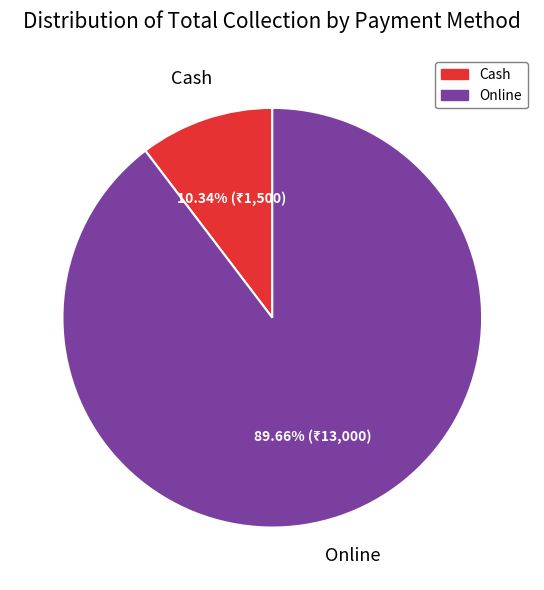

The Cash slice represents 25% of the pie. True or false?

False